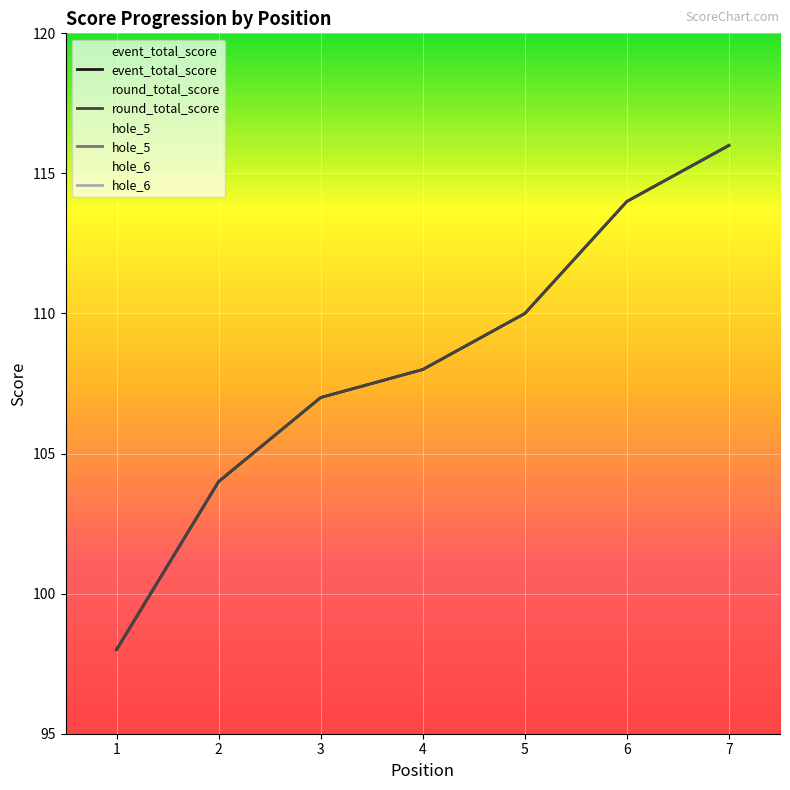

Which series has the widest spread of values?

event_total_score